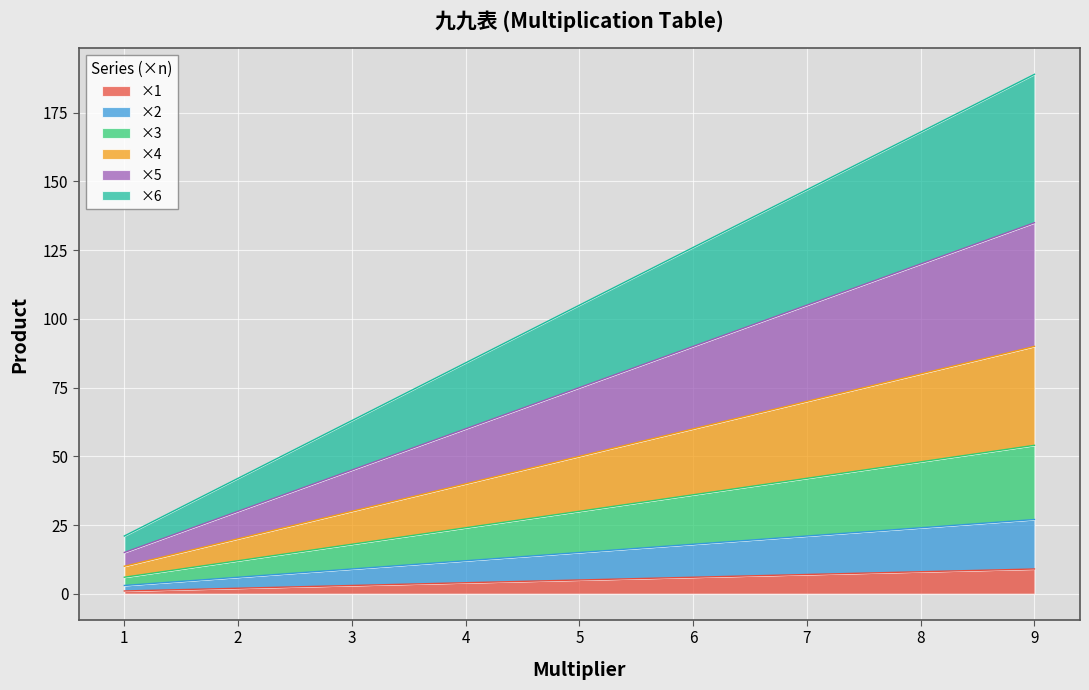

What is the average value of the ×1 series?

5